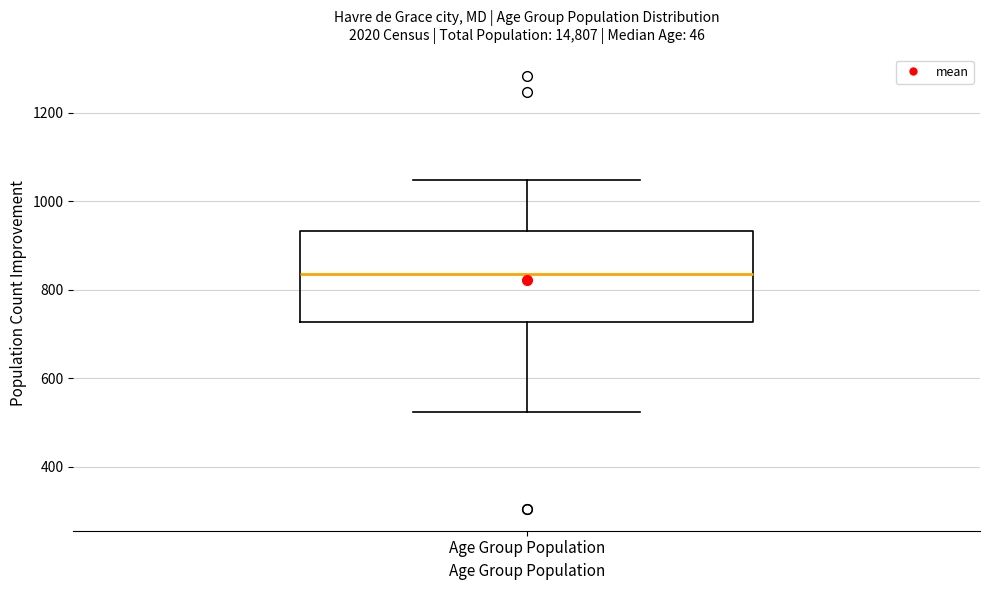

Where does the lower whisker of the box for Age Group Population end on the y-axis? The values are not printed on the chart, so give them approximately, as read against the axis.

520